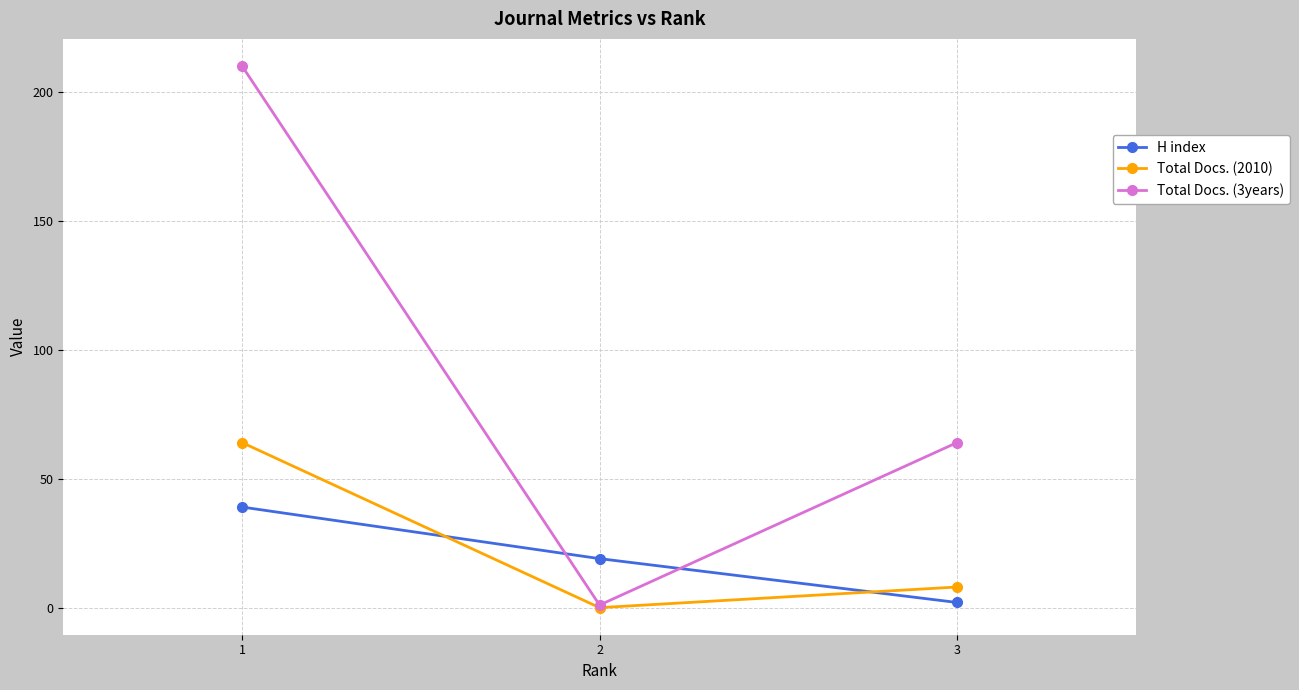

How many data points does each series have?

3